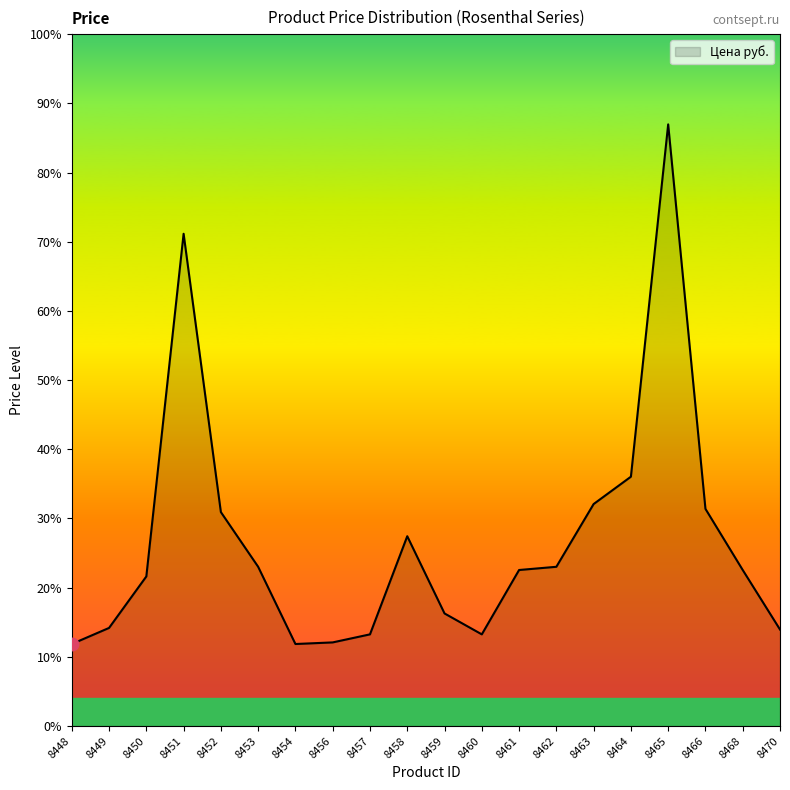

Does the chart have visible grid lines?

No